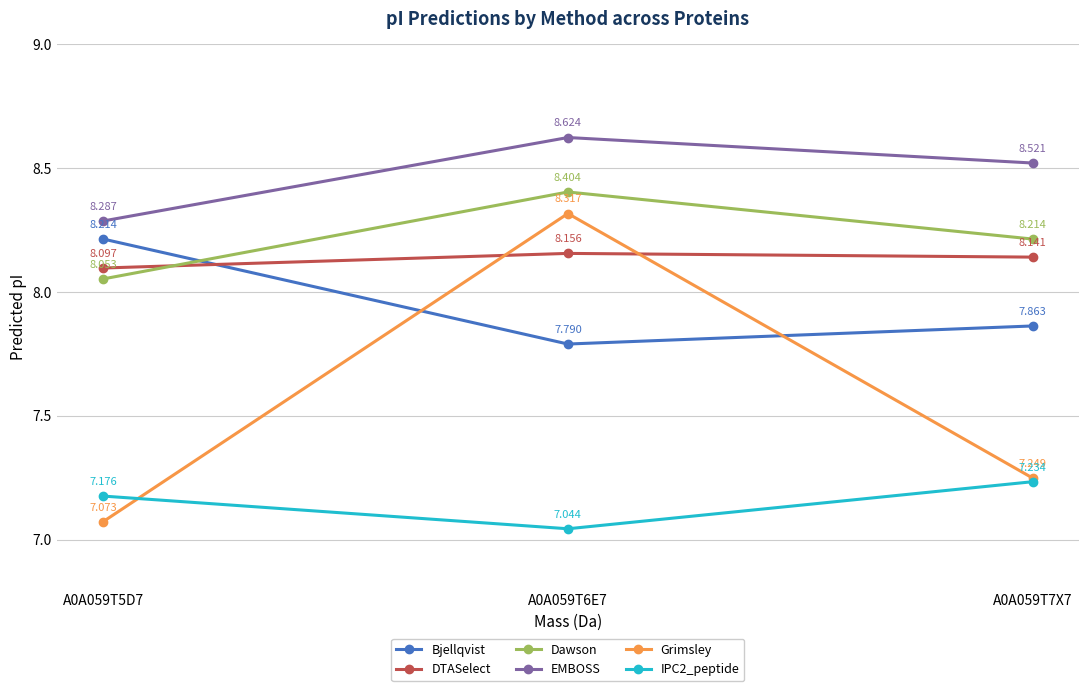

What is the sum of all IPC2_peptide values?

21.5